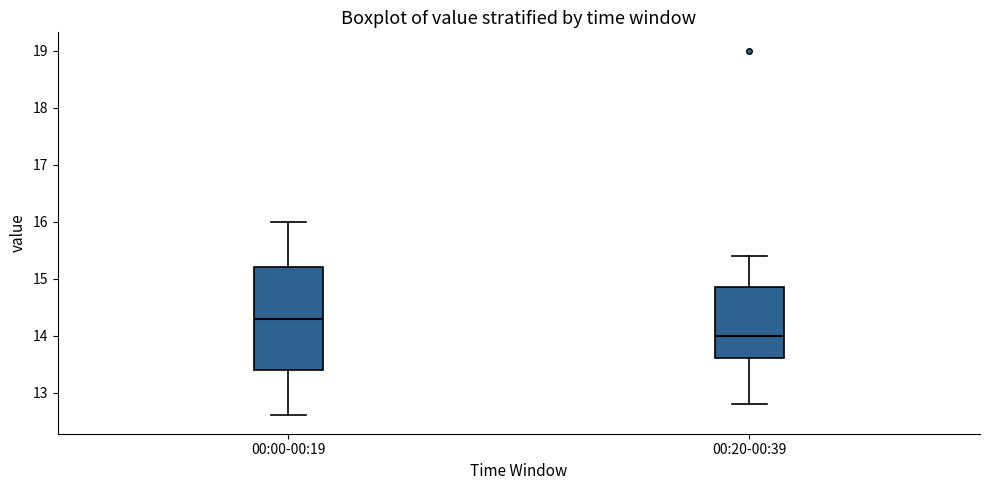

Where is the lower edge of the box for 00:20-00:39 on the y-axis? The values are not printed on the chart, so give them approximately, as read against the axis.

13.6